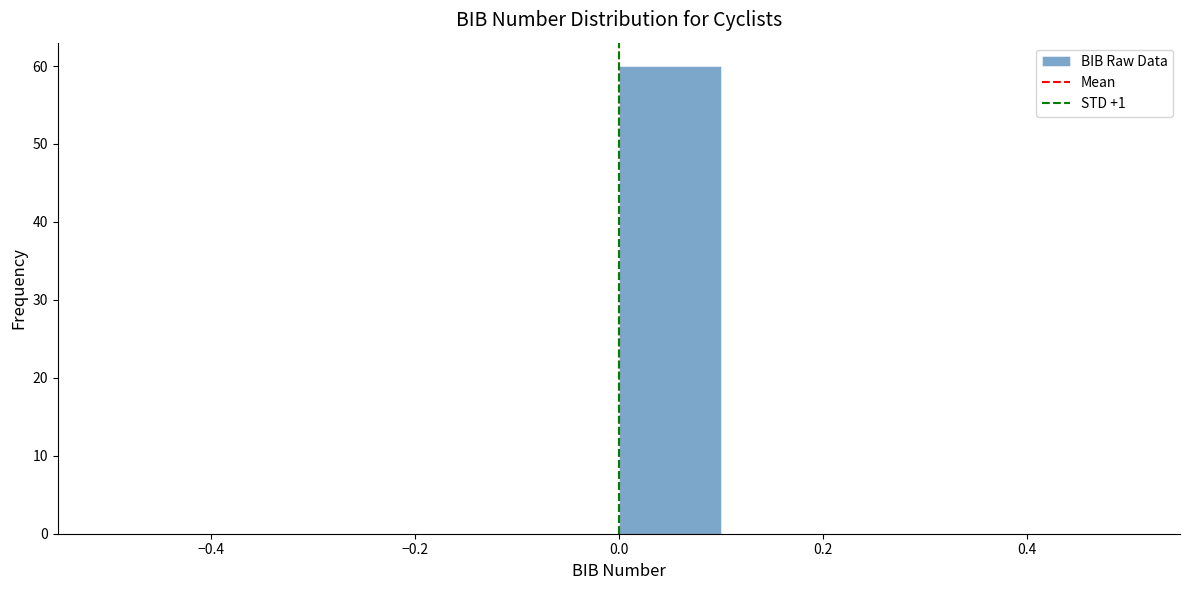

Reading left to right, transcribe this chart: for each bar, give the range it covers on the x-axis and its height. The values are not printed on the chart, so give them approximately, as read against the axis.

-0.5 to -0.4: 0
-0.4 to -0.3: 0
-0.3 to -0.2: 0
-0.2 to -0.1: 0
-0.1 to 0.0: 0
0.0 to 0.1: 60
0.1 to 0.2: 0
0.2 to 0.3: 0
0.3 to 0.4: 0
0.4 to 0.5: 0